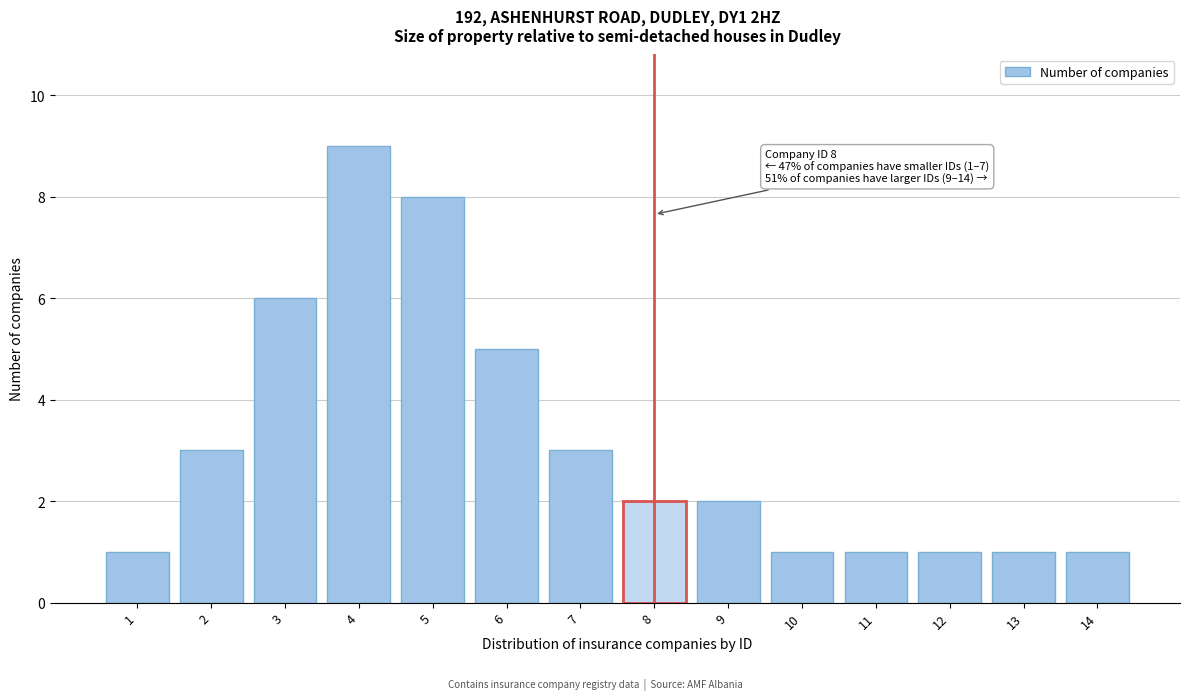

Reading left to right, list all the values displayed in this chart.

1=1	2=3	3=6	4=9	5=8	6=5	7=3	8=2	9=2	10=1	11=1	12=1	13=1	14=1